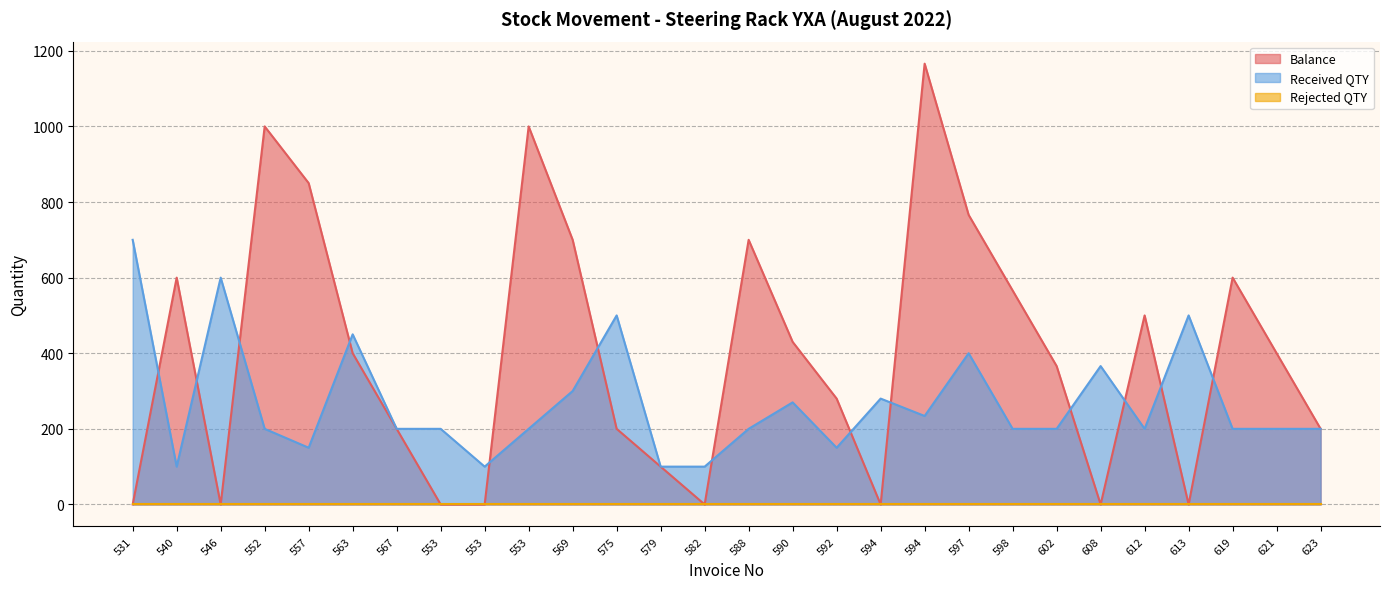

What is the value of the Received QTY point at the 8th from the left?

200